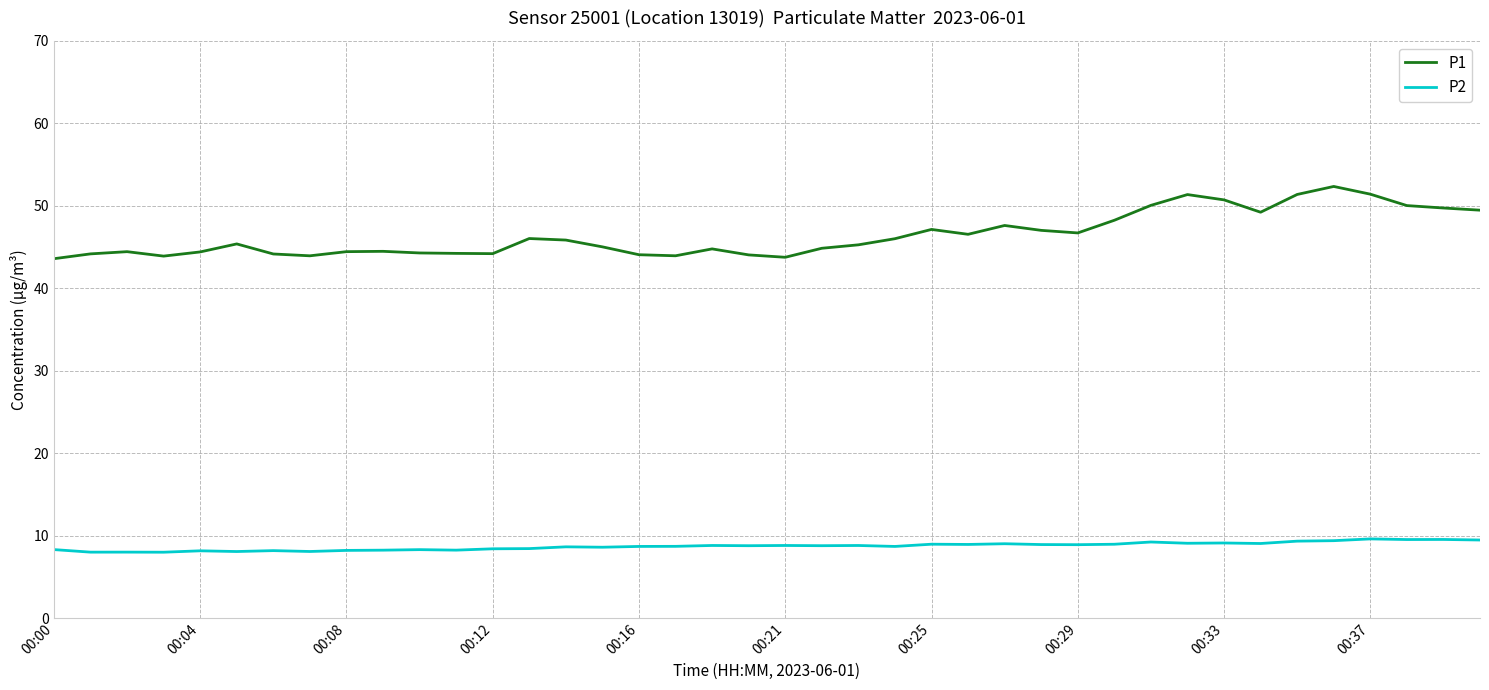

What are all the series names shown in the legend?

P1, P2